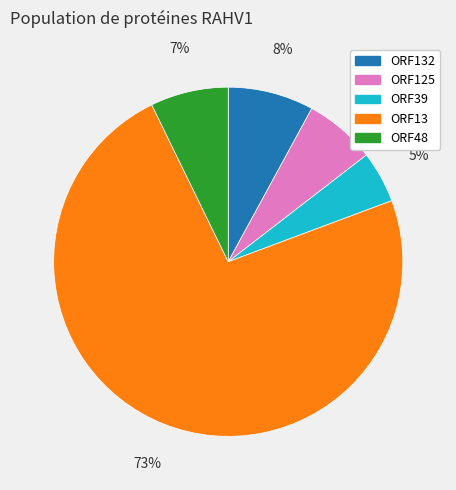

What percentage is the ORF48 slice, to the nearest percent?

7%